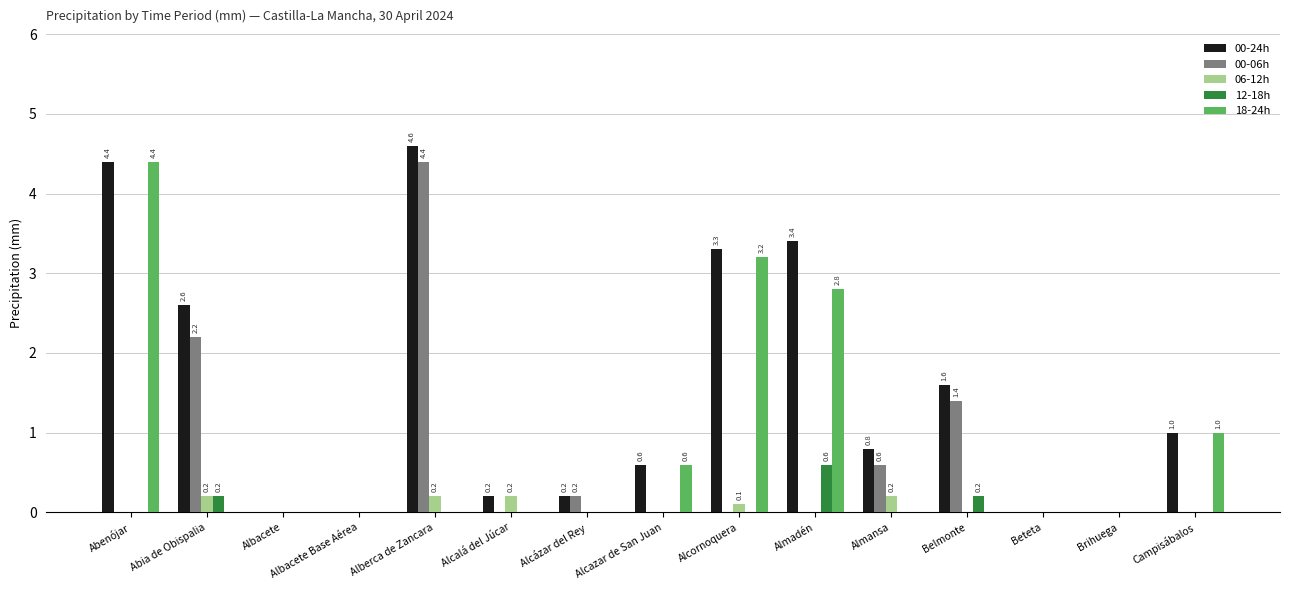

What is the greatest value displayed?

4.6